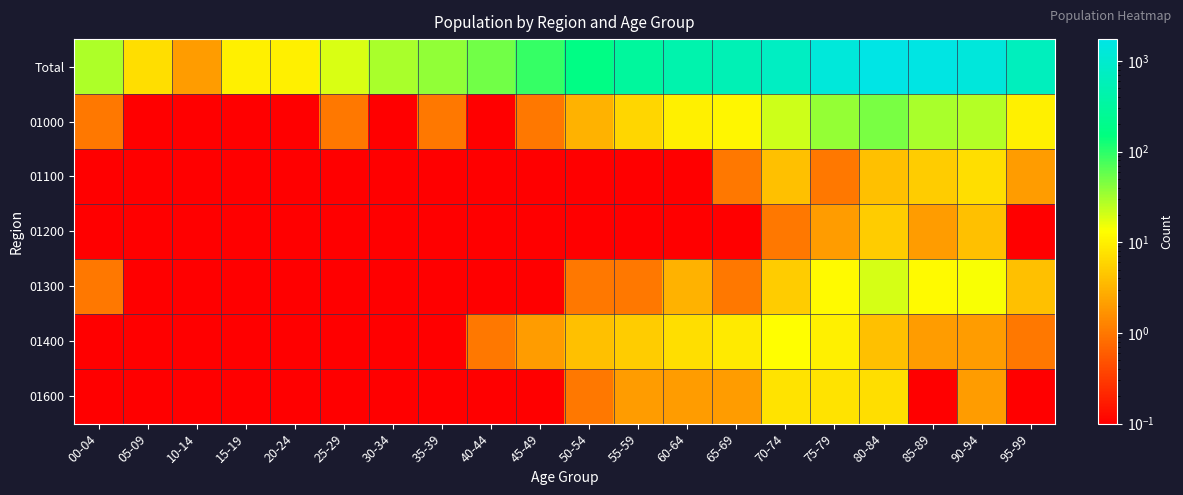

At how many categories does at least one series exceed 478?

7